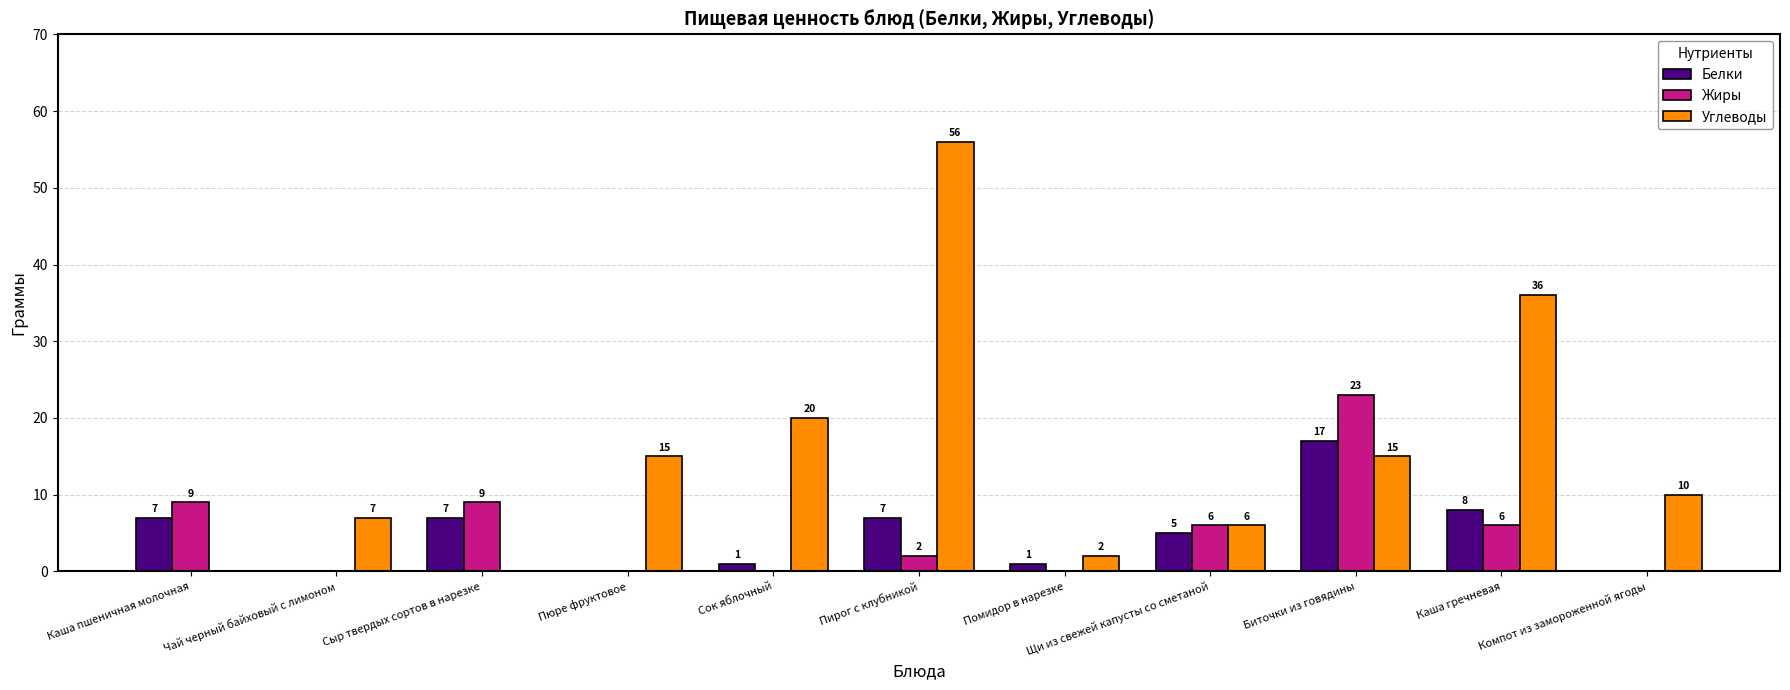

Is the value of Жиры at Сок яблочный greater than the value of Углеводы at Помидор в нарезке?

No